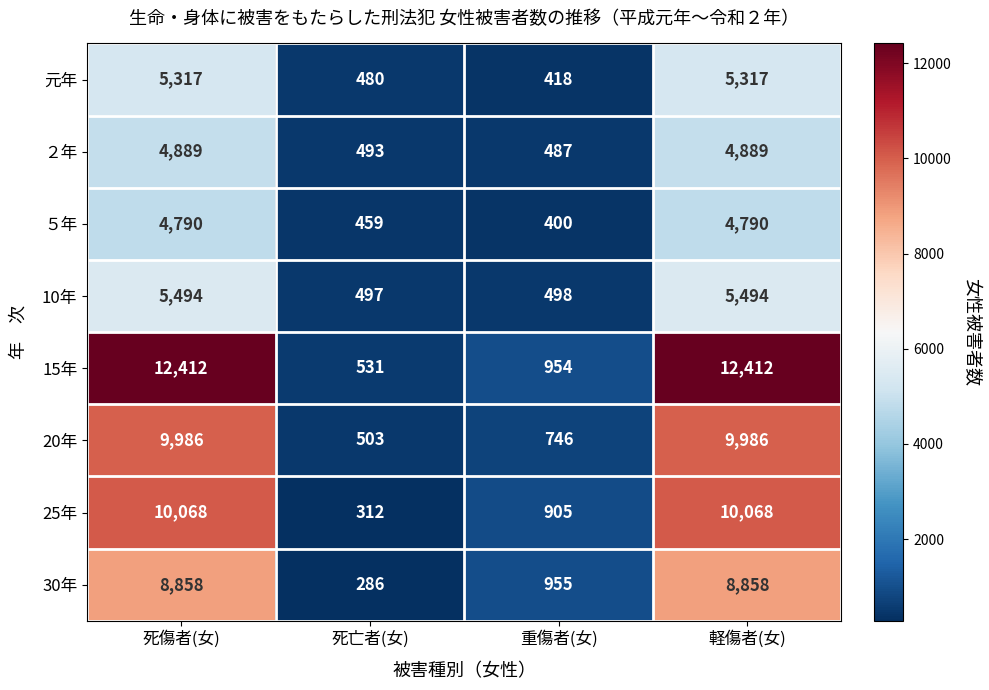

True or false: ２年 has a value of 8286 at 死傷者(女).

False